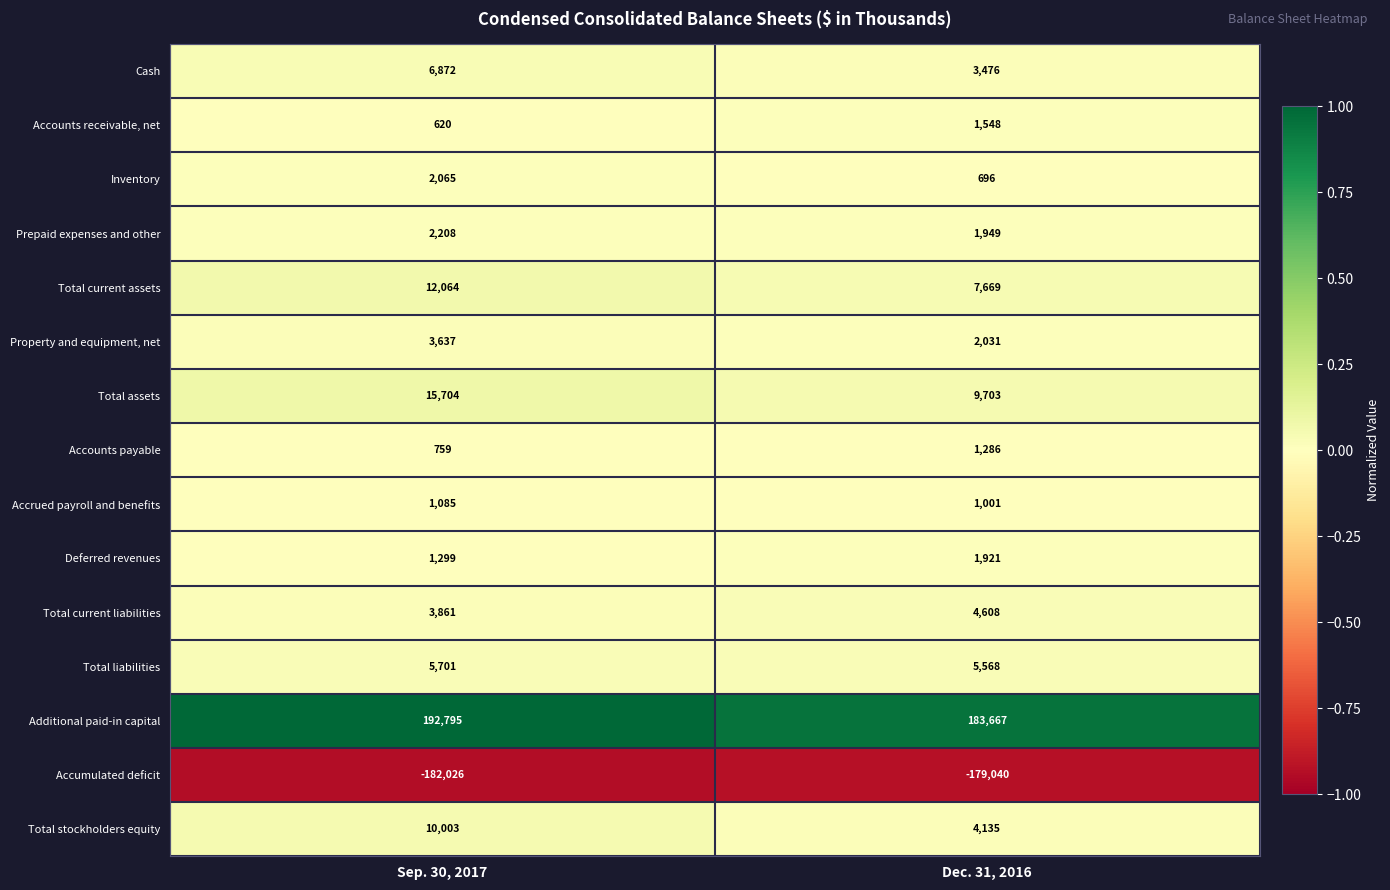

The value of Additional paid-in capital at Sep. 30, 2017 is 192795. True or false?

True